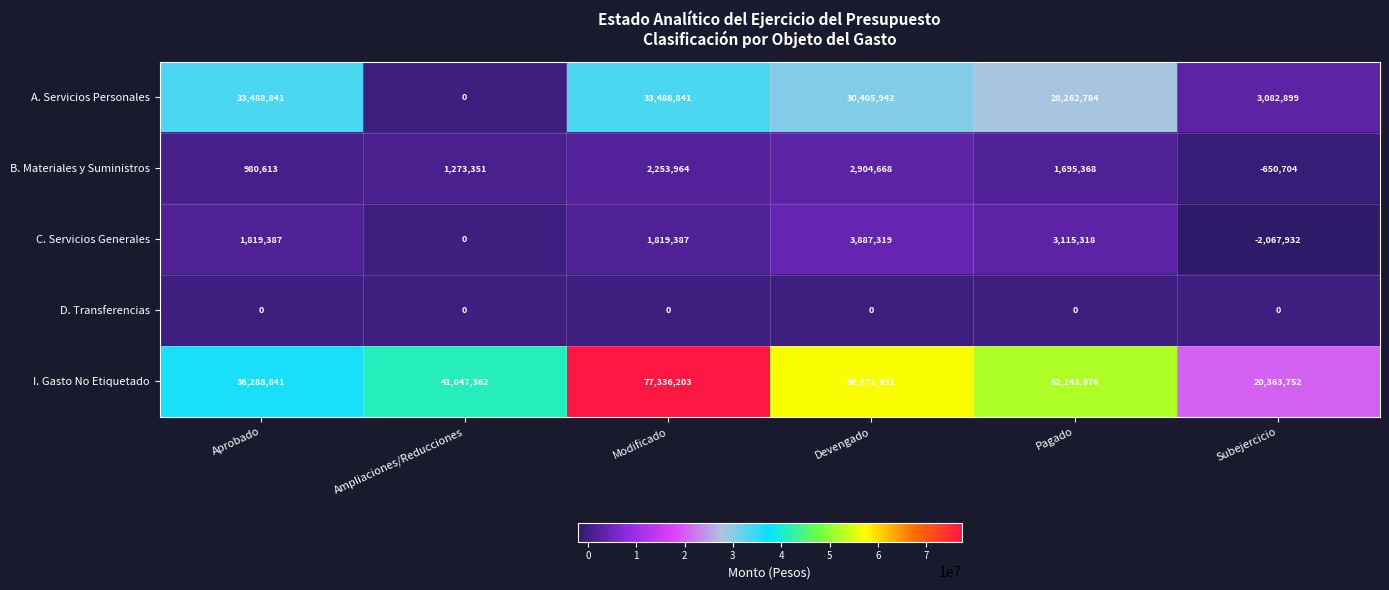

How many data points does each series have?

6